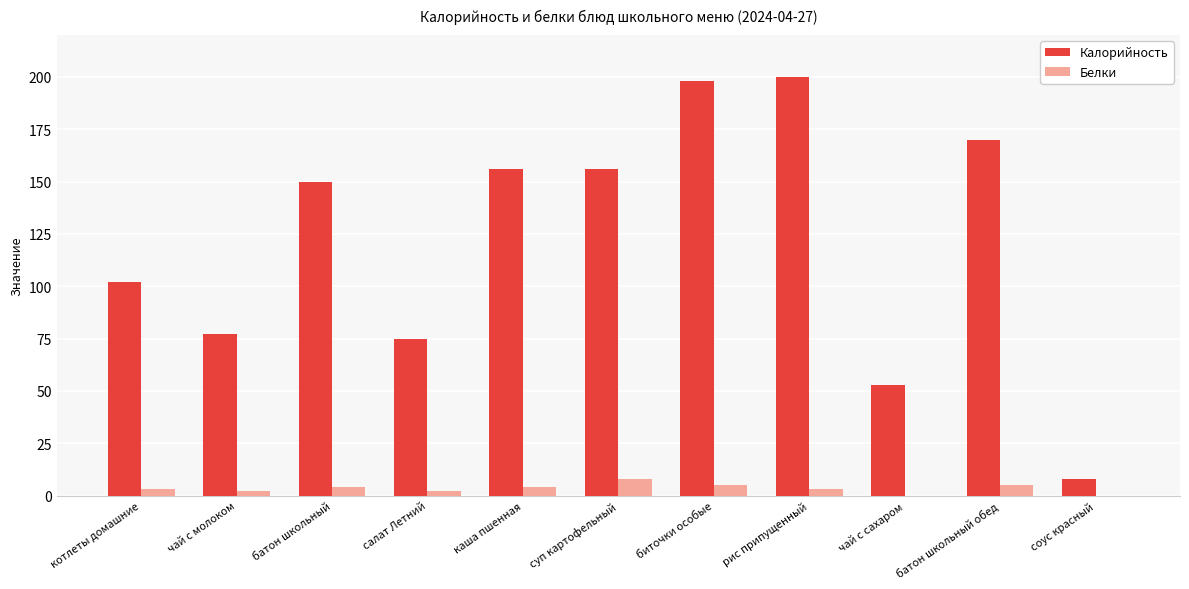

The value of Калорийность at чай с сахаром is 23. True or false?

False